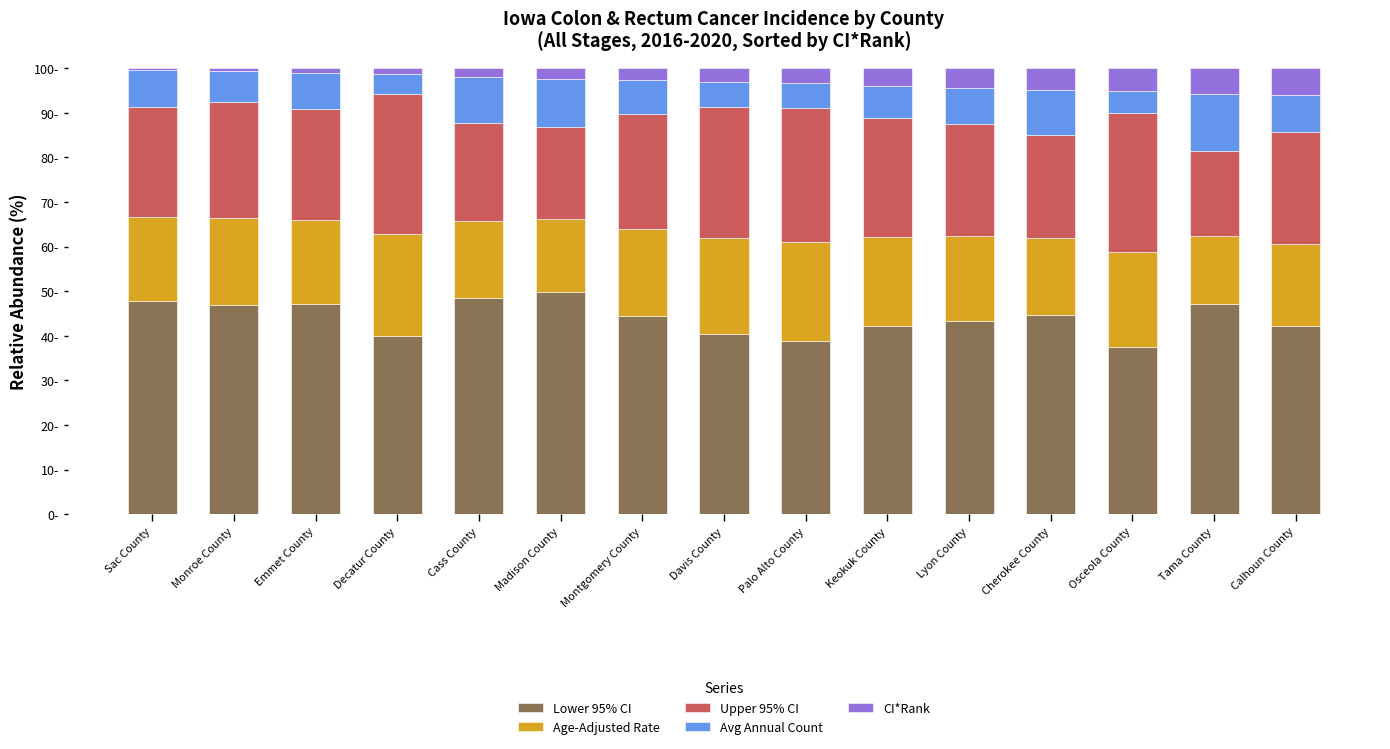

At how many categories does at least one series exceed 1?

15